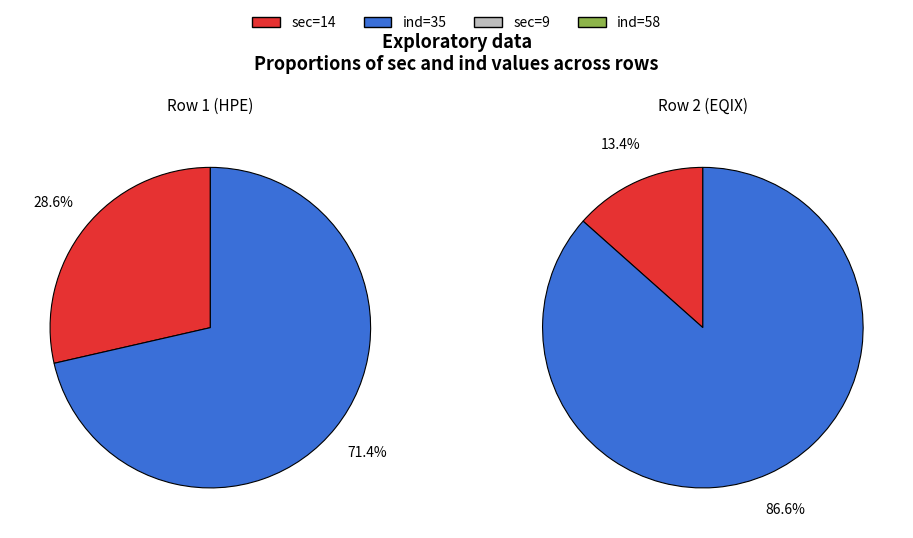

What is the largest slice in the pie chart?

ind